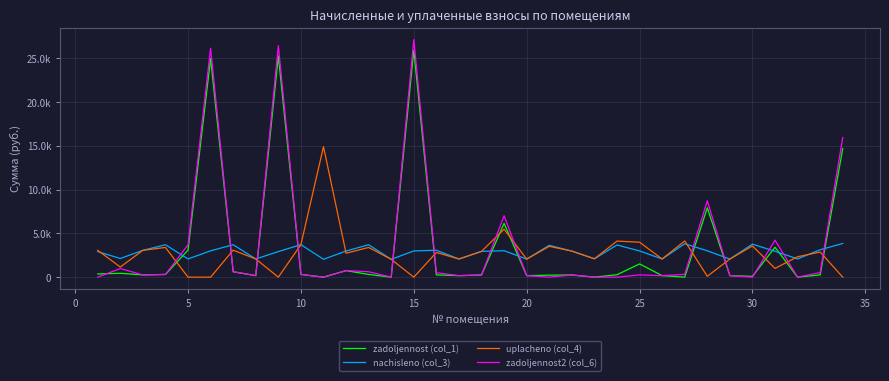

What are all the series names shown in the legend?

zadoljennost (col_1), nachisleno (col_3), uplacheno (col_4), zadoljennost2 (col_6)